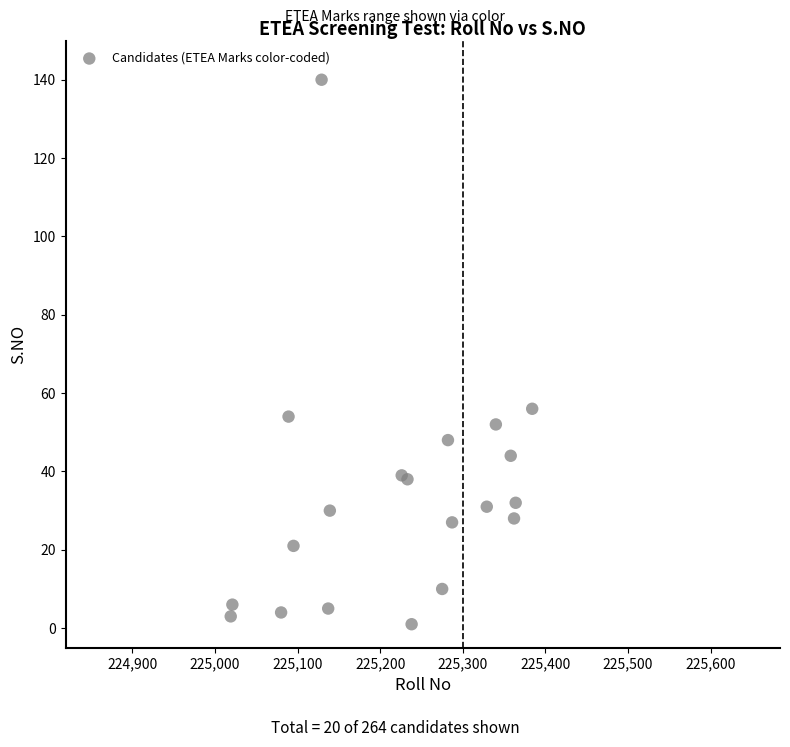

What Y value in the scatter plot is closest to 70?

56